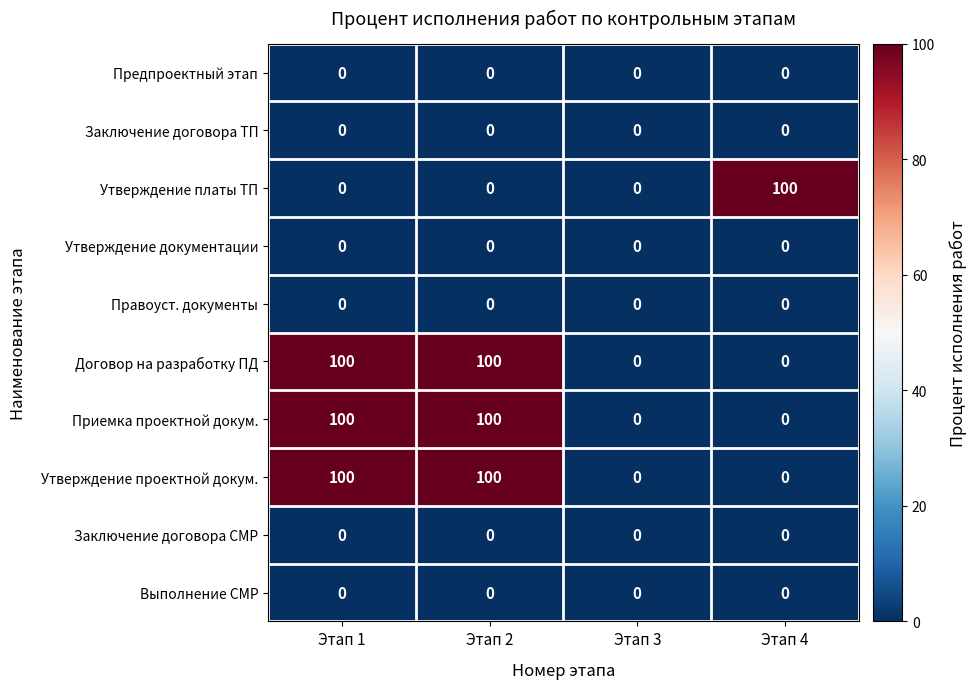

What is the total value across all series at Этап 4?

100